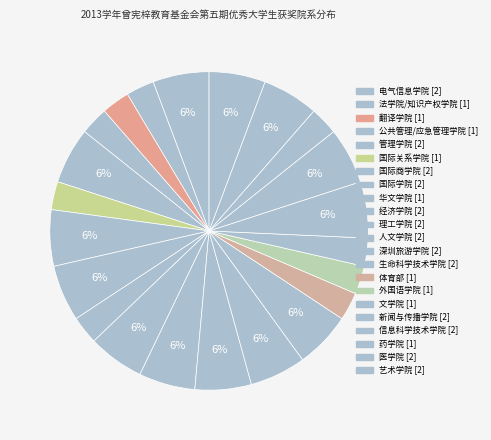

What is the largest slice in the pie chart?

电气信息学院